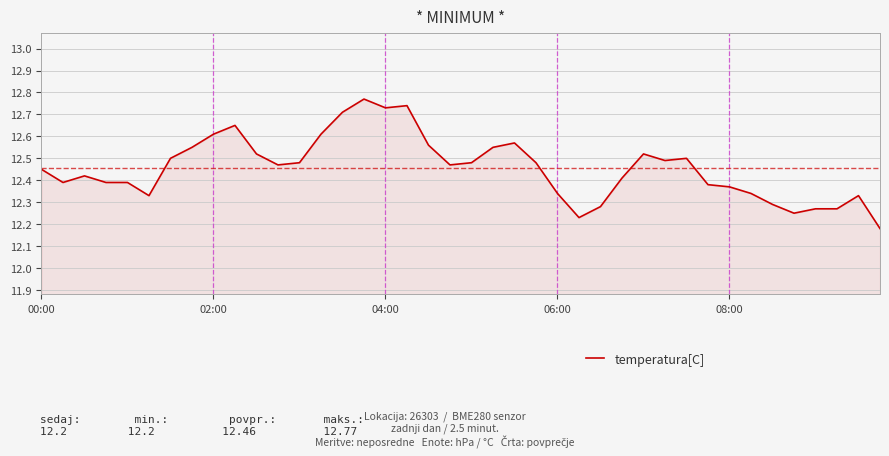

Rank the categories by value from lowest to highest.

39, 25, 35, 36, 37, 26, 34, 5, 38, 24, 33, 32, 31, 02:00, 06:00, 08:00, 27, 04:00, 00:00, 11, 19, 12, 20, 23, 29, 6, 30, 10, 28, 7, 21, 18, 22, 8, 13, 9, 14, 16, 17, 15